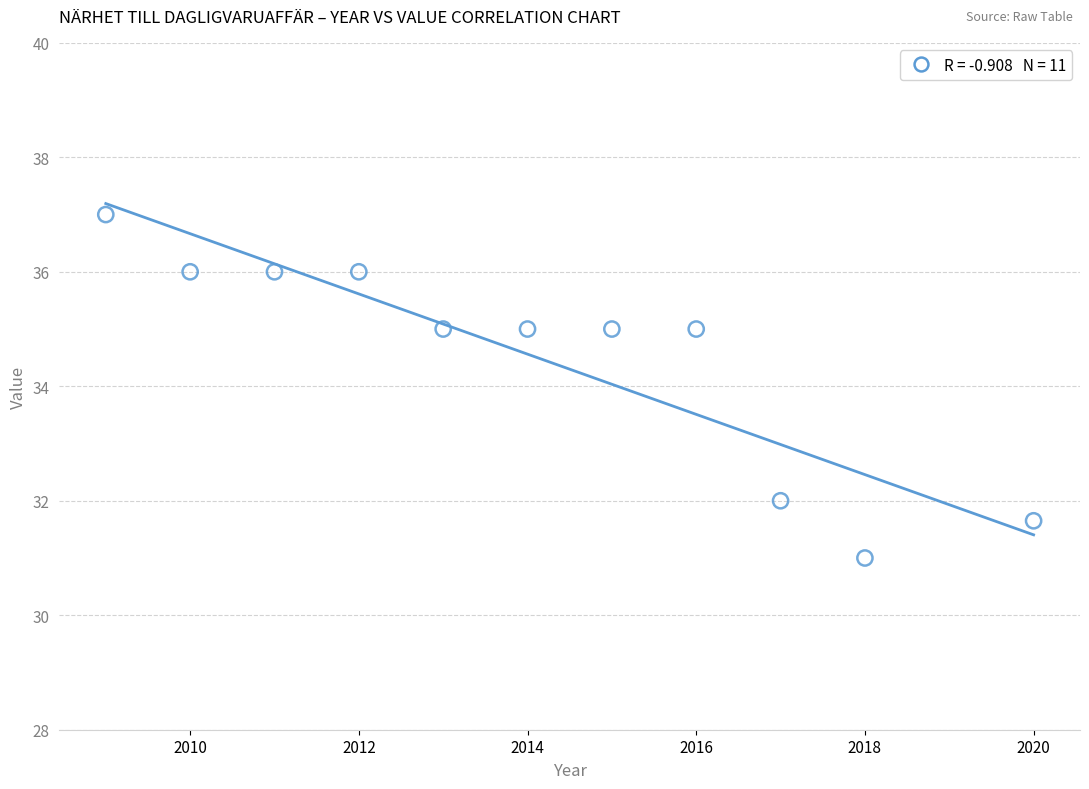

What is the average Y value?

34.5